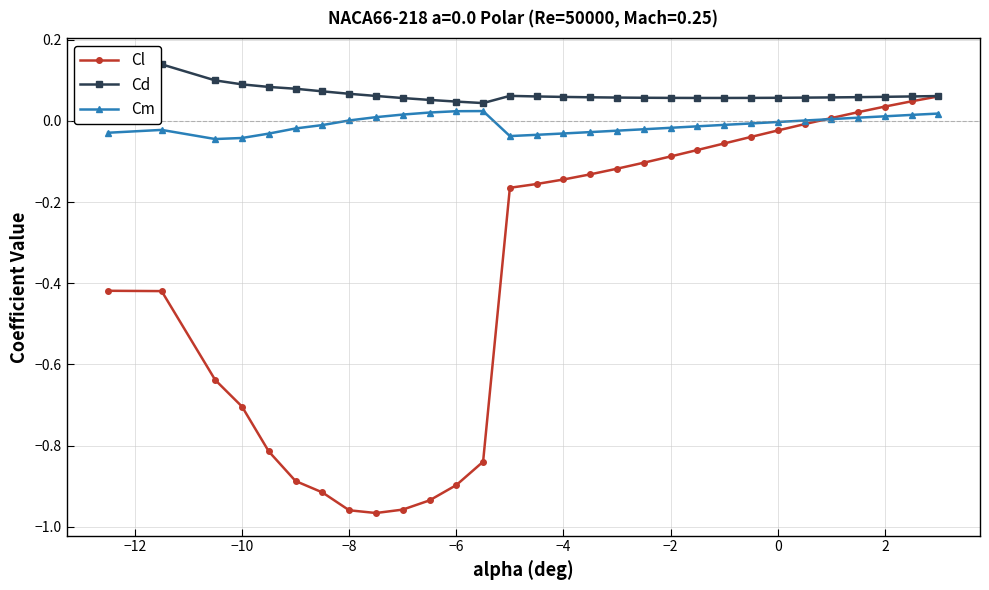

True or false: Cm has more than 0 interior local peaks.

True